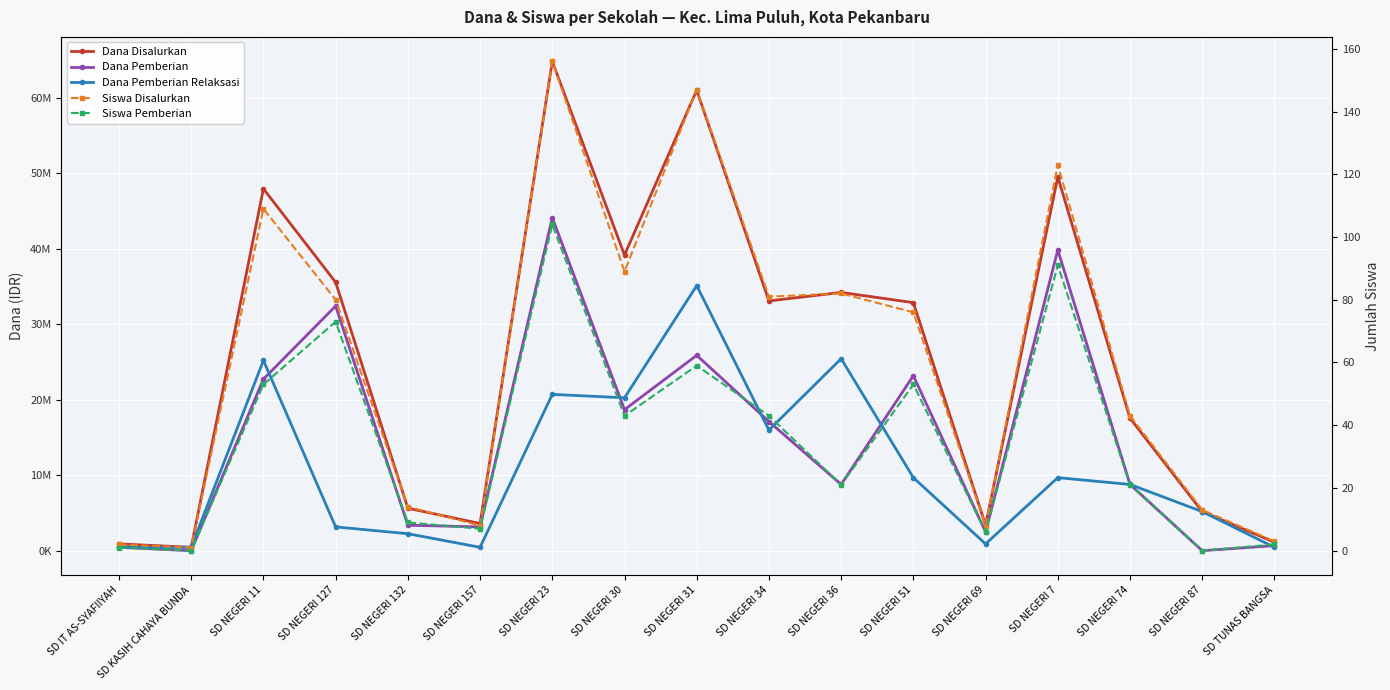

What are all the series names shown in the legend?

Dana Disalurkan, Dana Pemberian, Dana Pemberian Relaksasi, Siswa Disalurkan, Siswa Pemberian